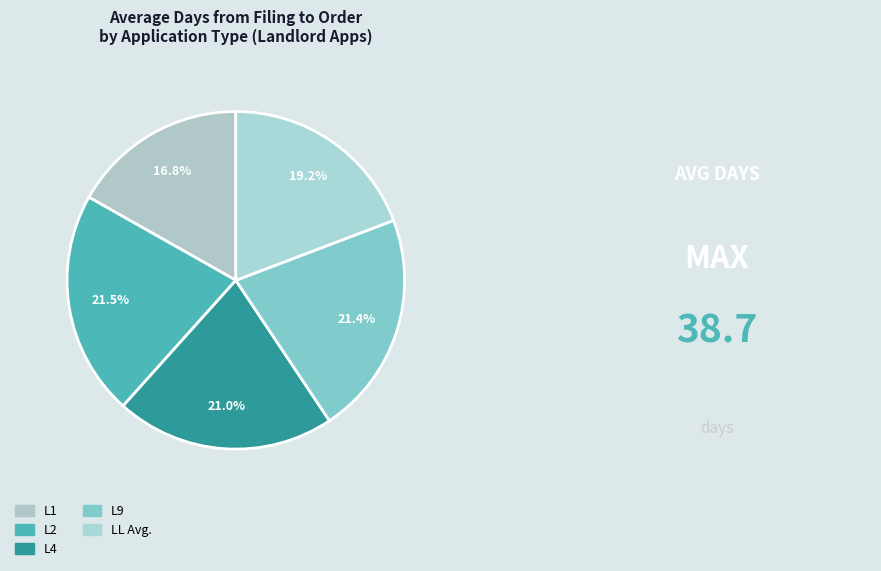

How many segments does this pie chart have?

5